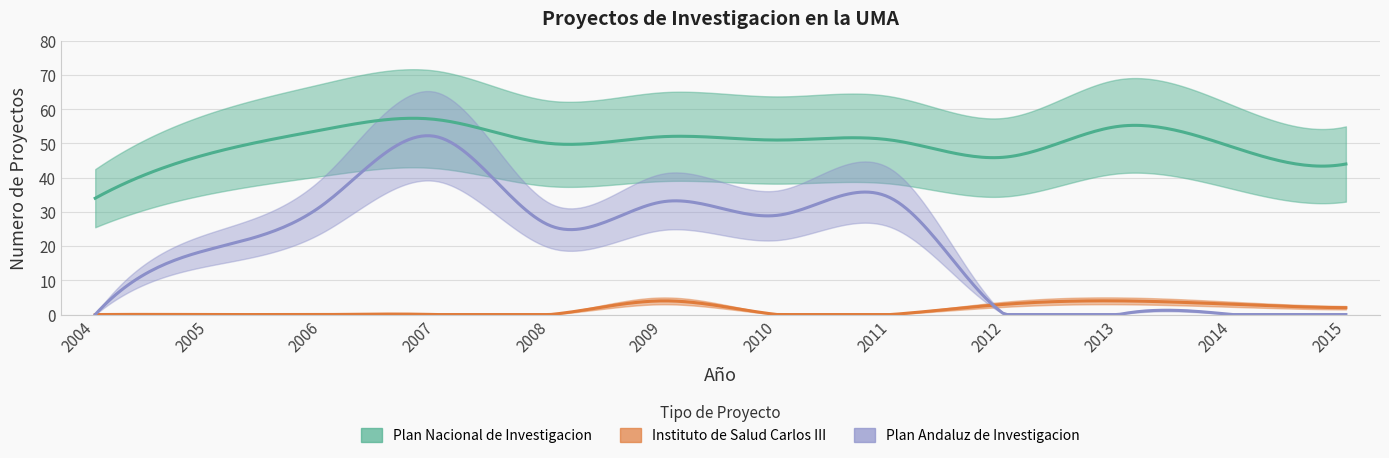

At which category does Plan Nacional de Investigacion reach its first local peak?

2007